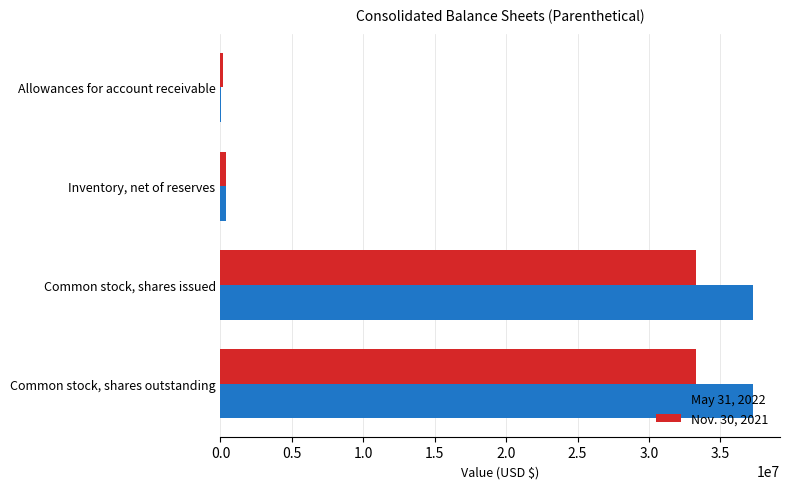

True or false: May 31, 2022 has a value of 23291343 at Common stock, shares issued.

False